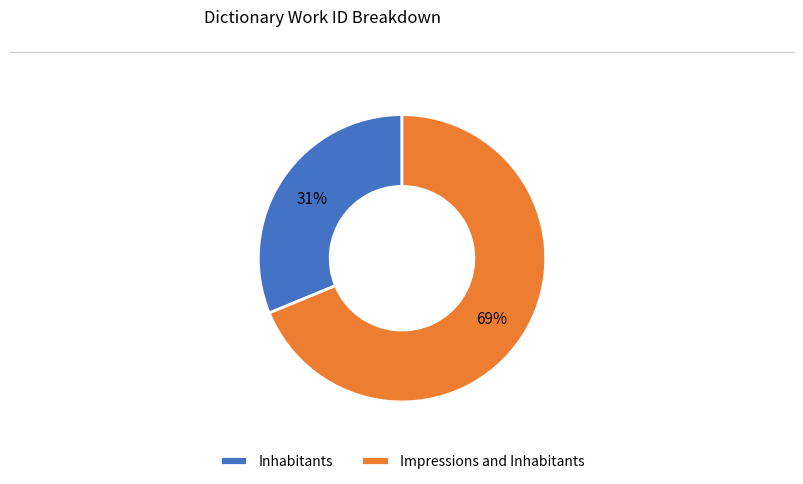

Is the sum of Inhabitants and Impressions and Inhabitants greater than half?

Yes